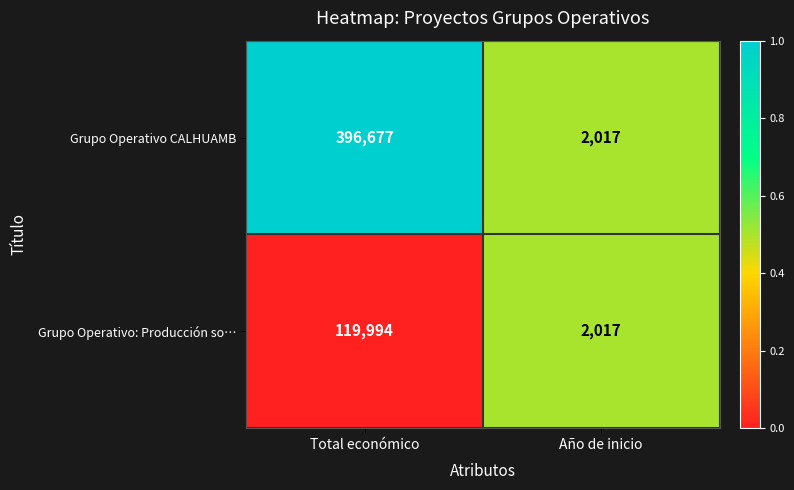

Which series has the widest spread of values?

Grupo Operativo CALHUAMB